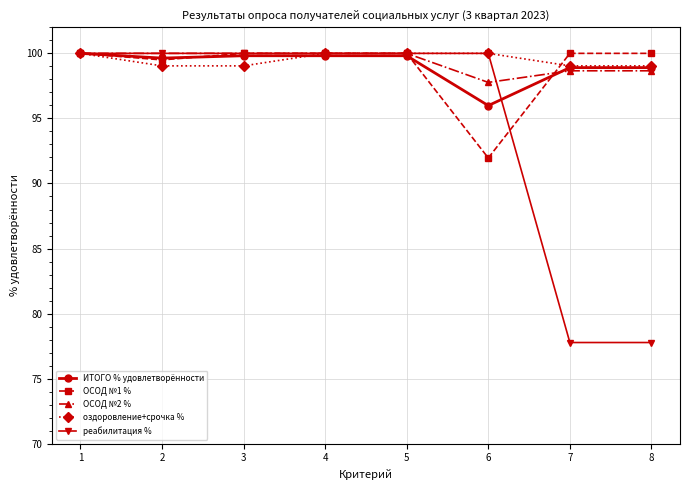

At how many categories does at least one series exceed 89?

8